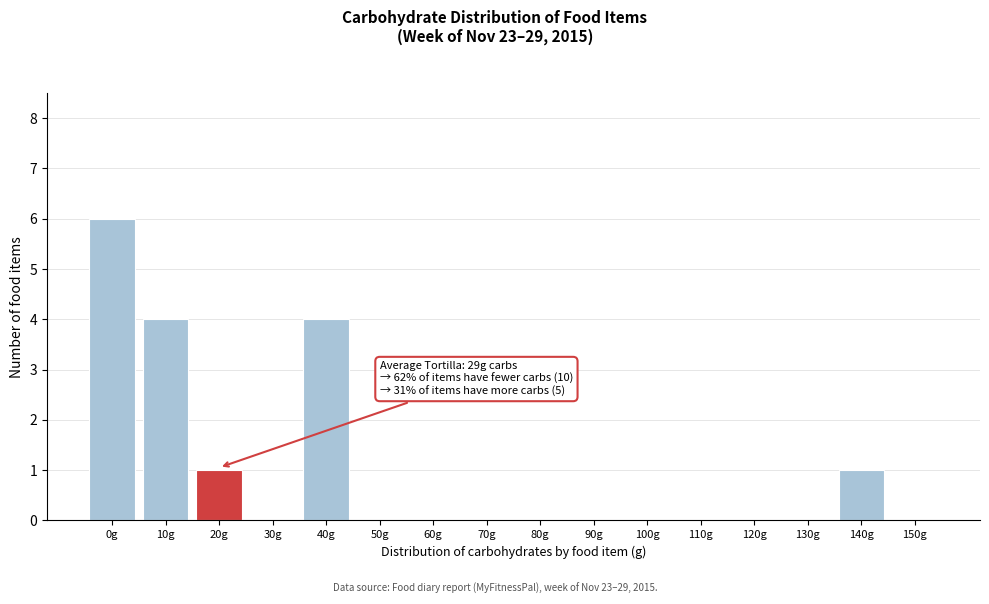

Reading left to right, what are all the values shown in this chart?

0g=6	10g=4	20g=1	30g=0	40g=4	50g=0	60g=0	70g=0	80g=0	90g=0	100g=0	110g=0	120g=0	130g=0	140g=1	150g=0